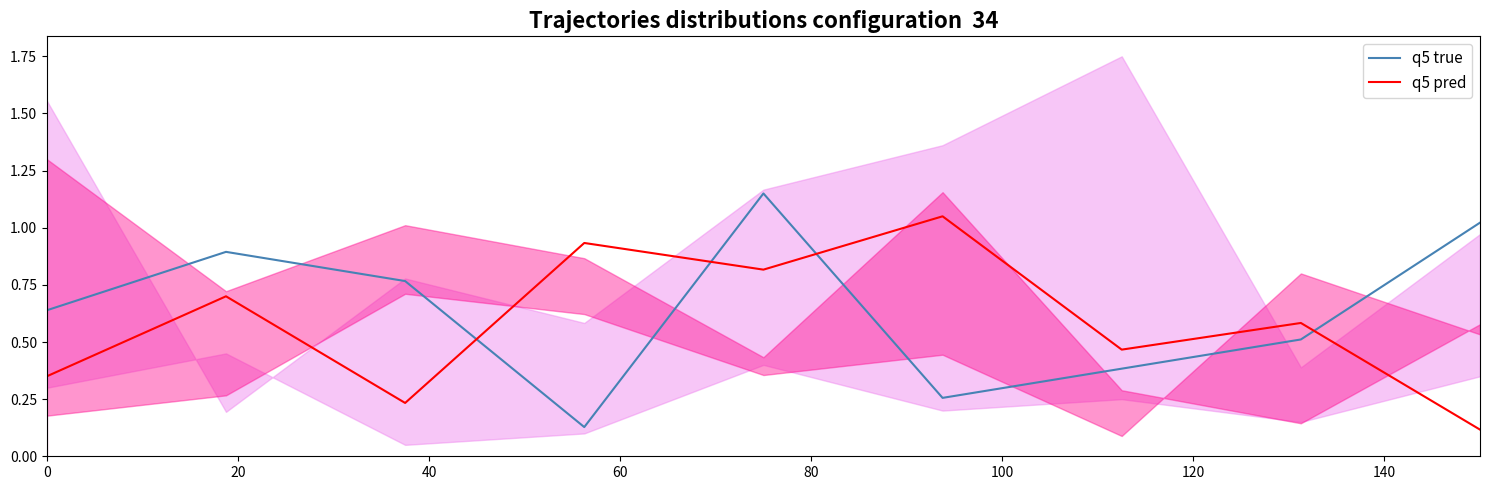

True or false: q5 pred has more than 1 interior local peaks.

True